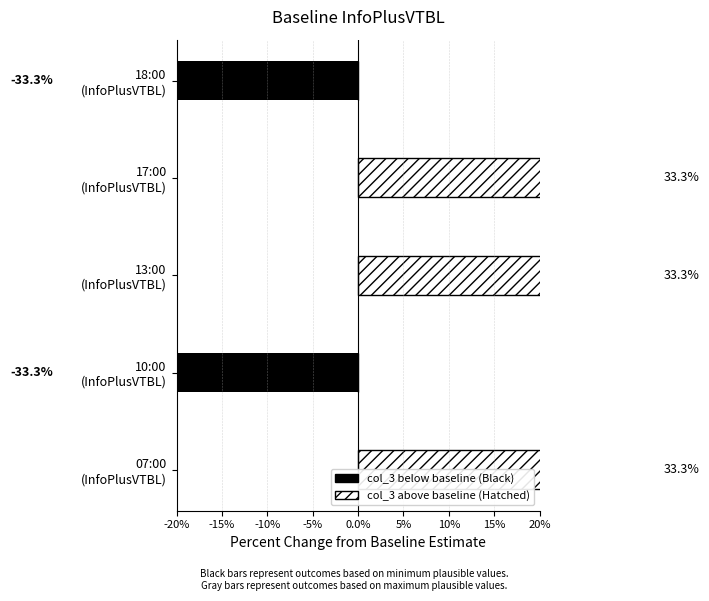

True or false: Min Plausible (Black) has a value of -14.0 at 13:00 (InfoPlusVTBL).

False